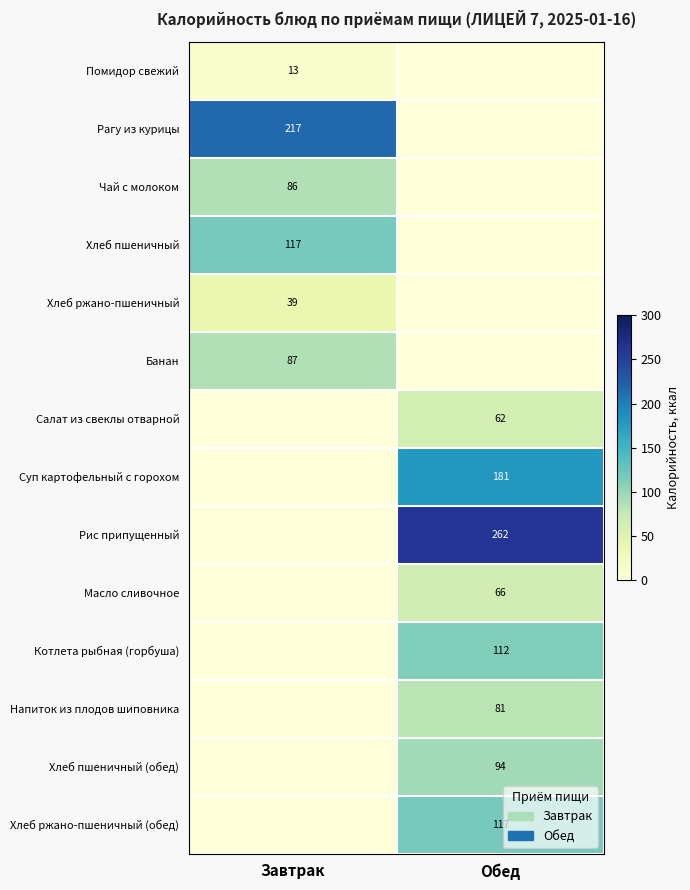

True or false: Котлета рыбная (горбуша) has a value of 65 at Обед.

False